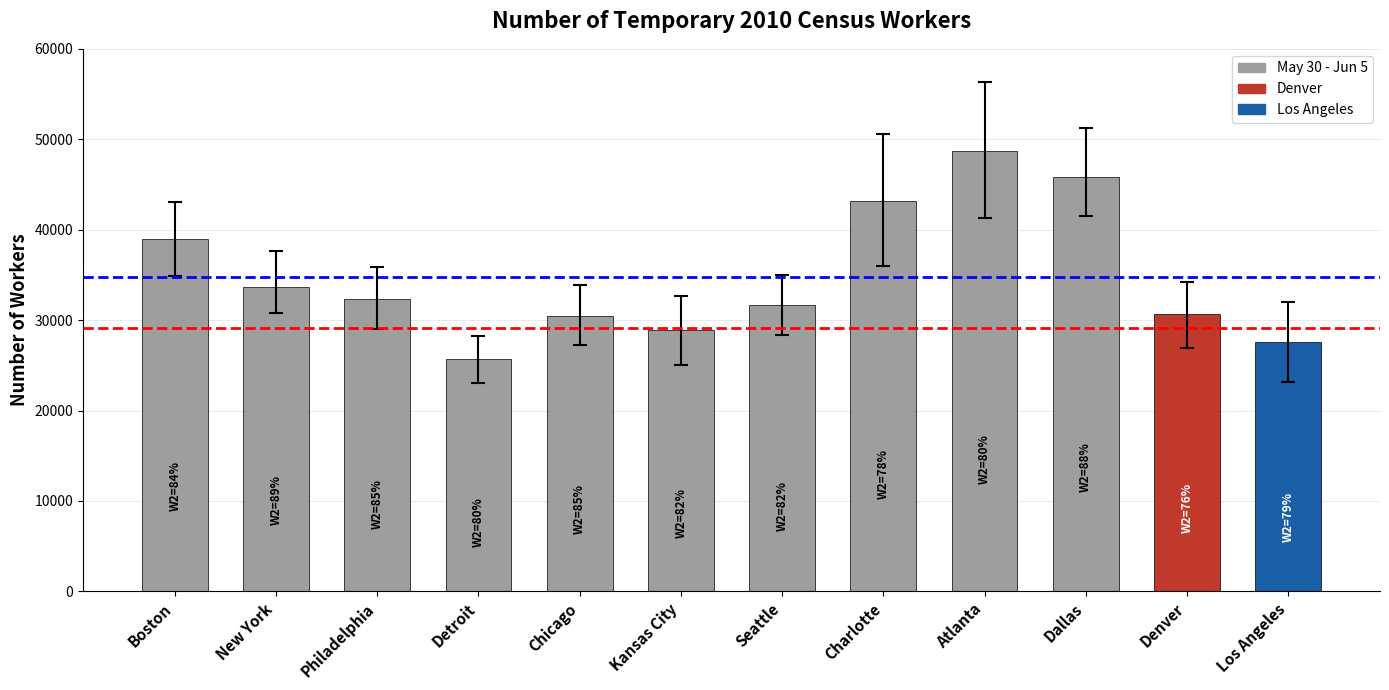

Reading left to right, list all the values displayed in this chart.

38922	33709	32374	25665	30418	28924	31637	43146	48657	45841	30700	27583